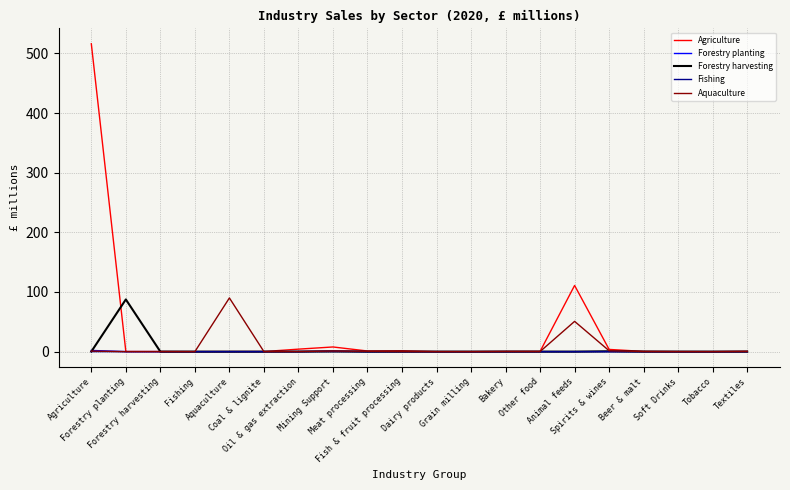

Does the chart display data point markers on the line(s)?

No